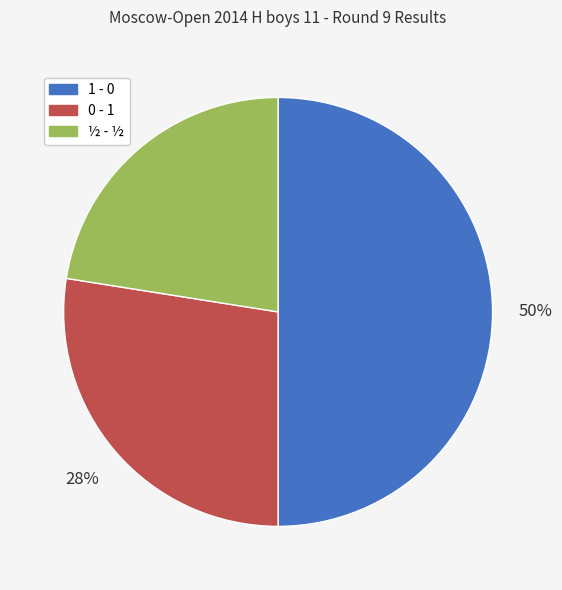

The ½ - ½ slice represents 22% of the pie. True or false?

True